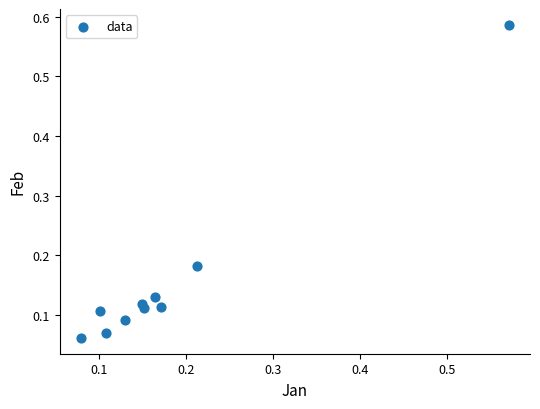

What is the range of X values (max minus min)?

0.5